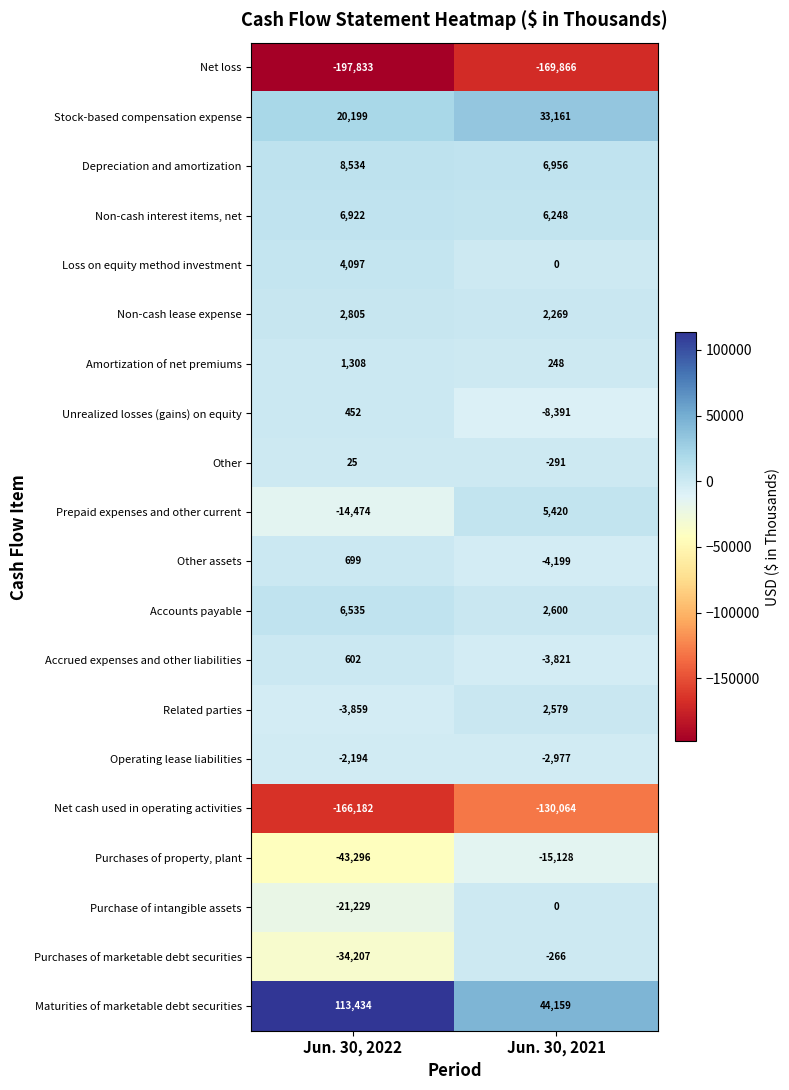

How many distinct data groups are displayed?

20